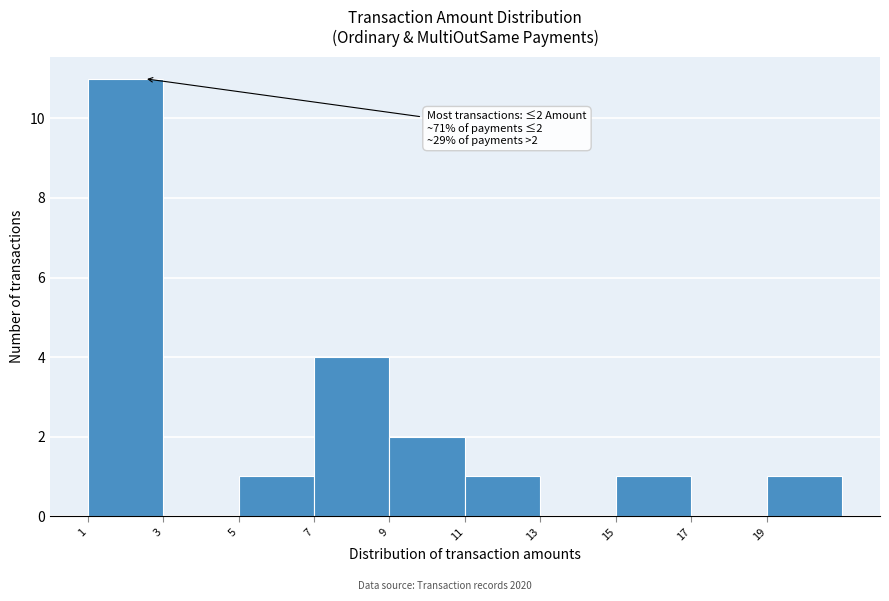

Which range on the x-axis has the tallest bar?

1 to 3